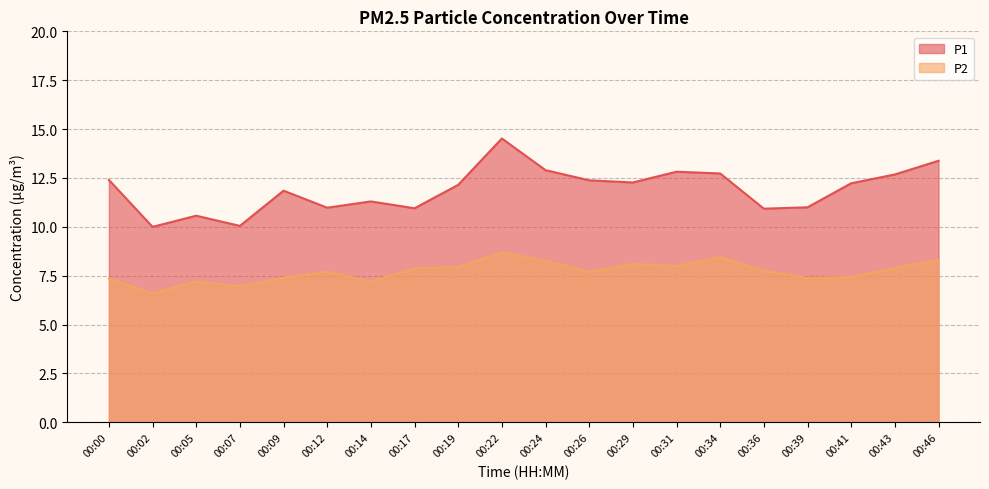

What are all the series names shown in the legend?

P1, P2